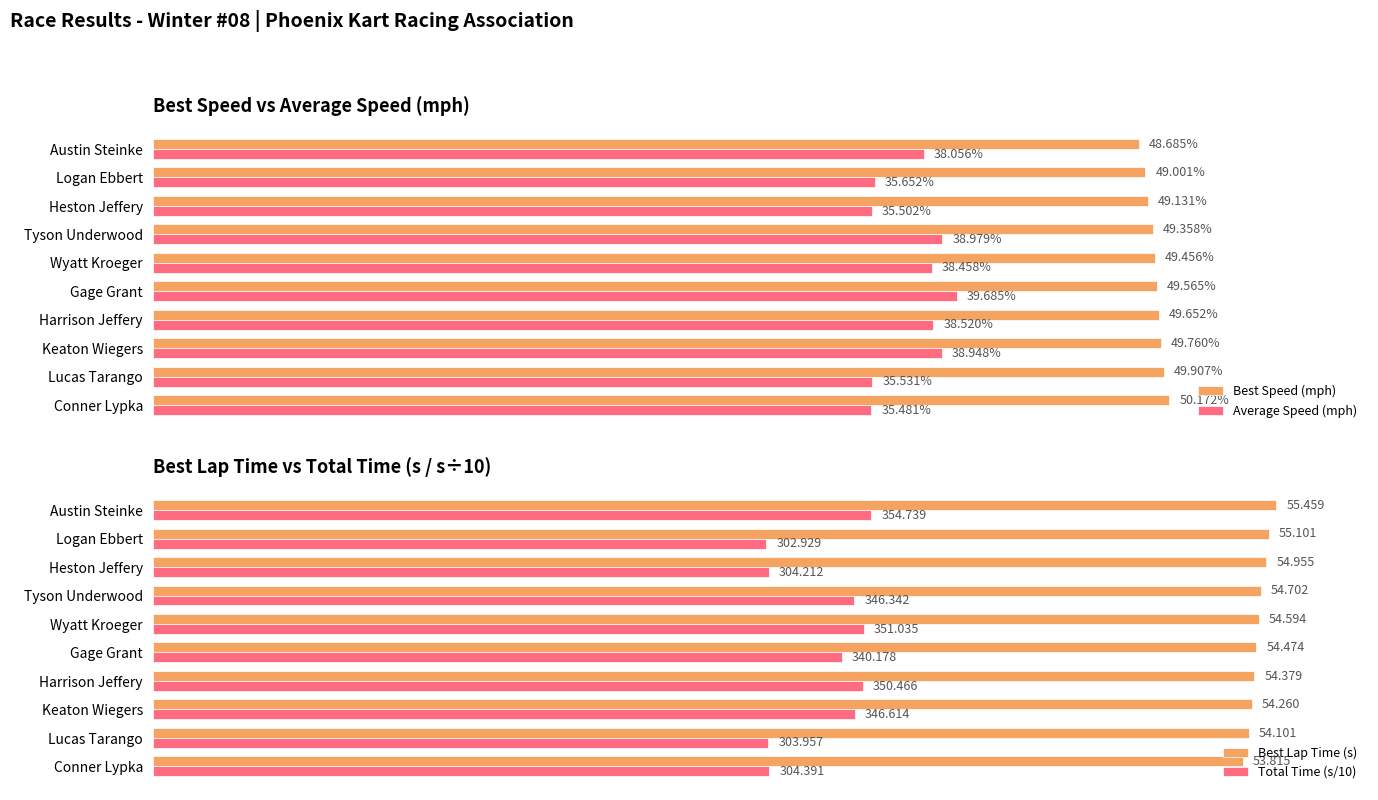

Where is Average Speed (mph) nearest to the value 37?

Austin Steinke